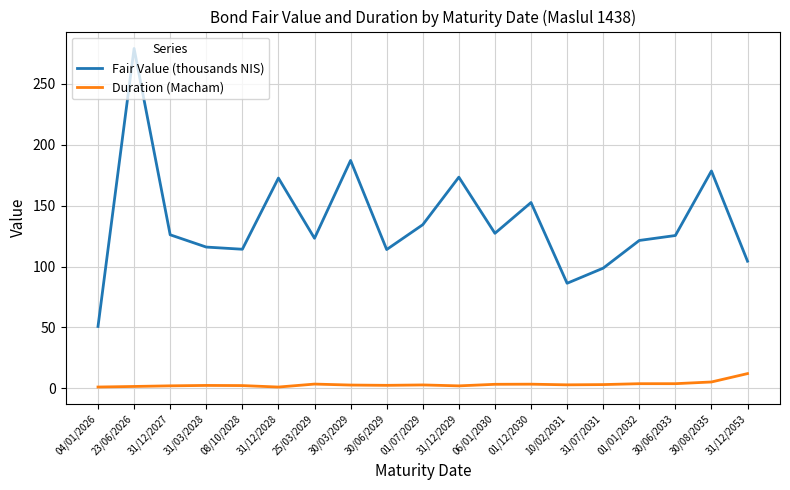

True or false: Fair Value (thousands NIS) has a value of 101.2 at 31/12/2028.

False